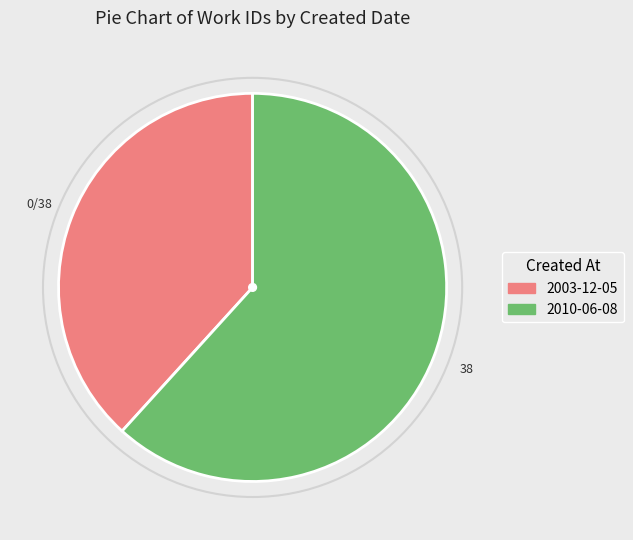

Rank the categories by value from lowest to highest.

2003-12-05, 2010-06-08